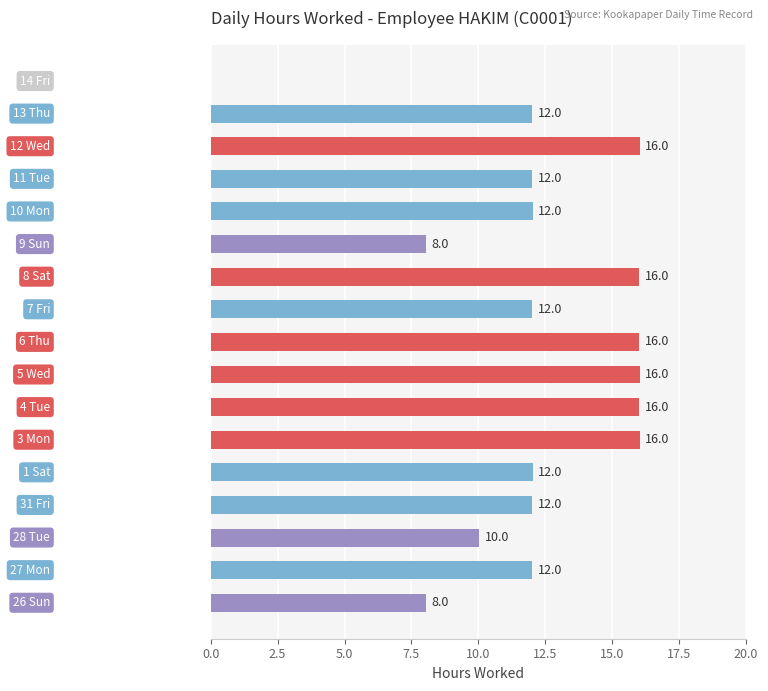

What is the maximum value shown in the chart?

16.0